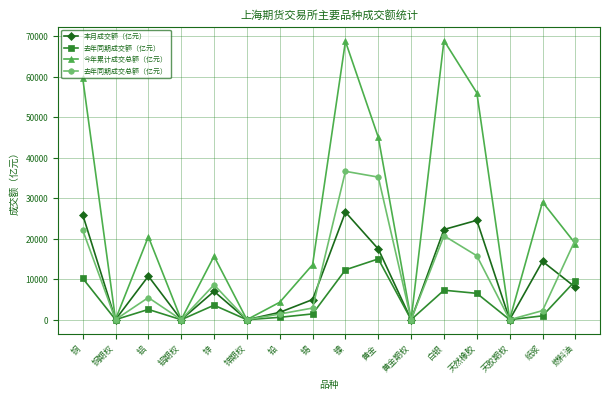

In 去年同期成交额（亿元）, how many points are lower than both neighbors (excluding endpoints)?

5